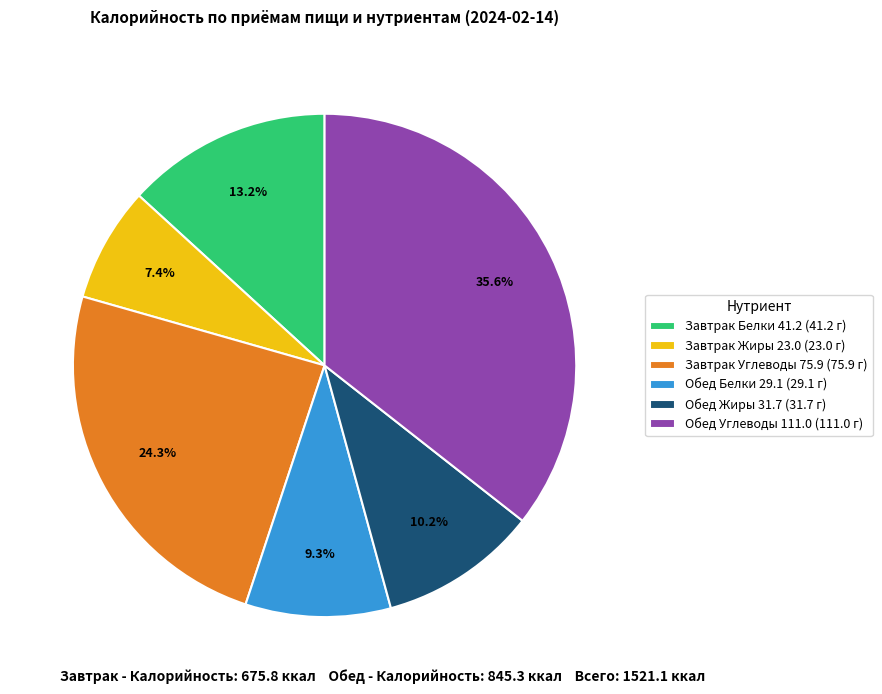

Is the sum of Завтрак Углеводы 75.9 (75.9 г) and Обед Углеводы 111.0 (111.0 г) greater than half?

Yes